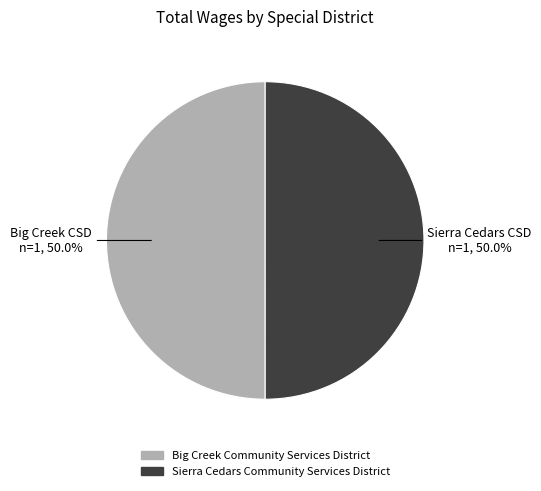

What is the ratio of the value at Big Creek Community Services District to the value at Sierra Cedars Community Services District?

1.0